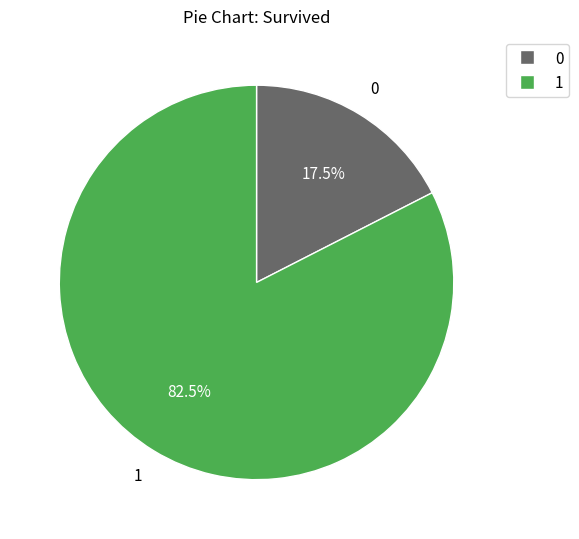

Does any single category account for the majority?

Yes